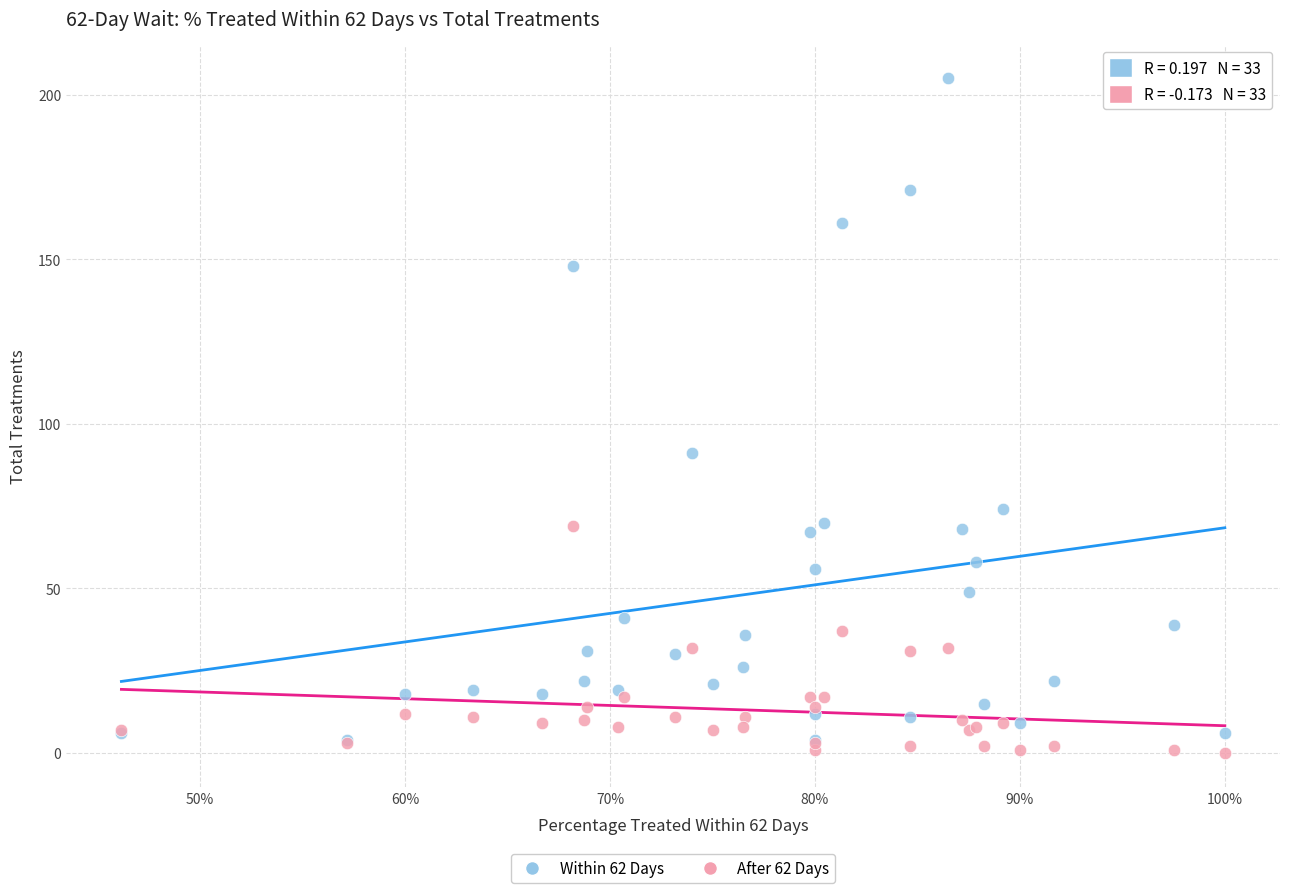

Across all series, what Y value is closest to 102?

91